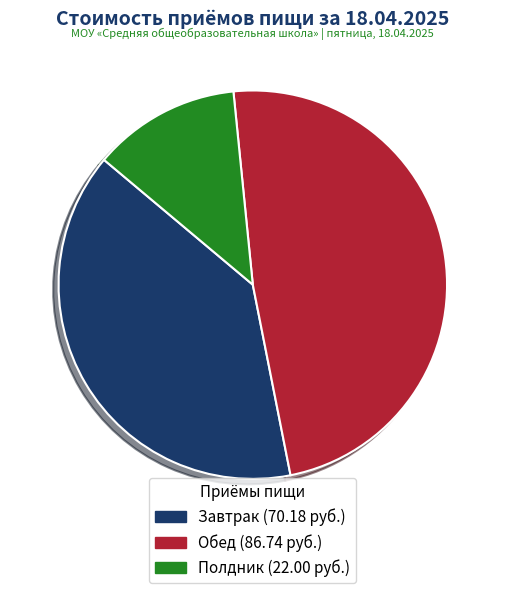

What is the largest slice in the pie chart?

Обед